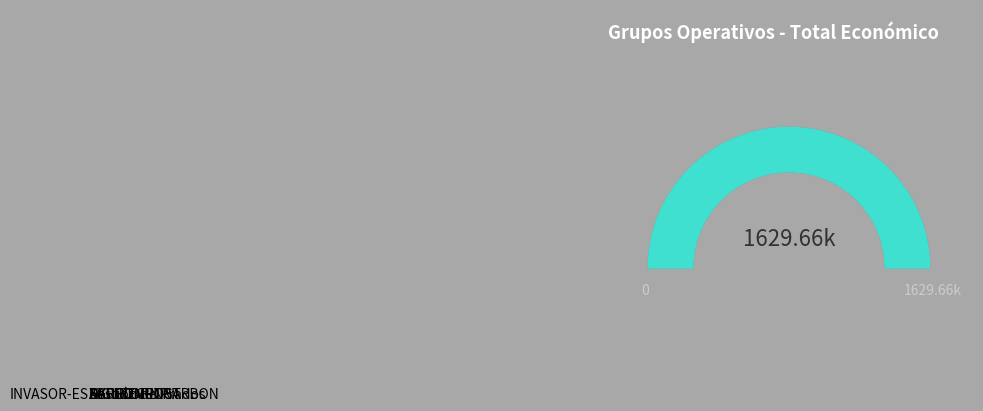

Which category has the smallest portion of the pie?

Xestión de Prados